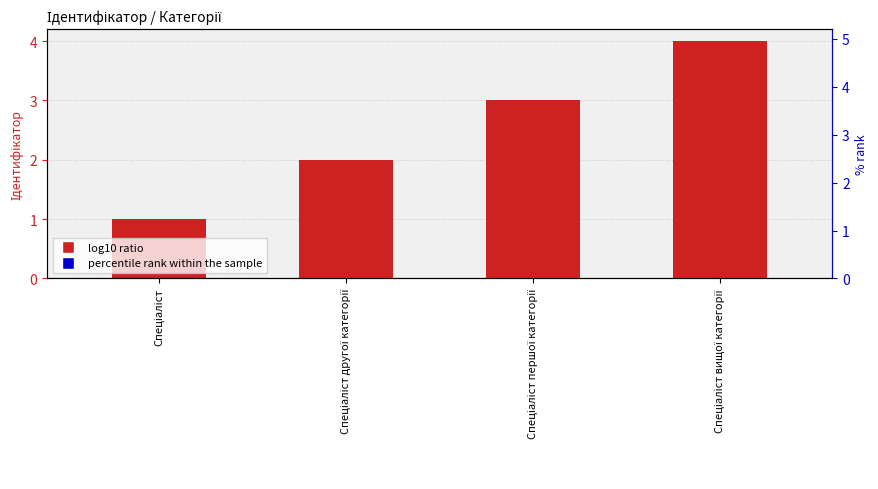

What is the value of the log10 ratio bar at the 2nd from the left?

2